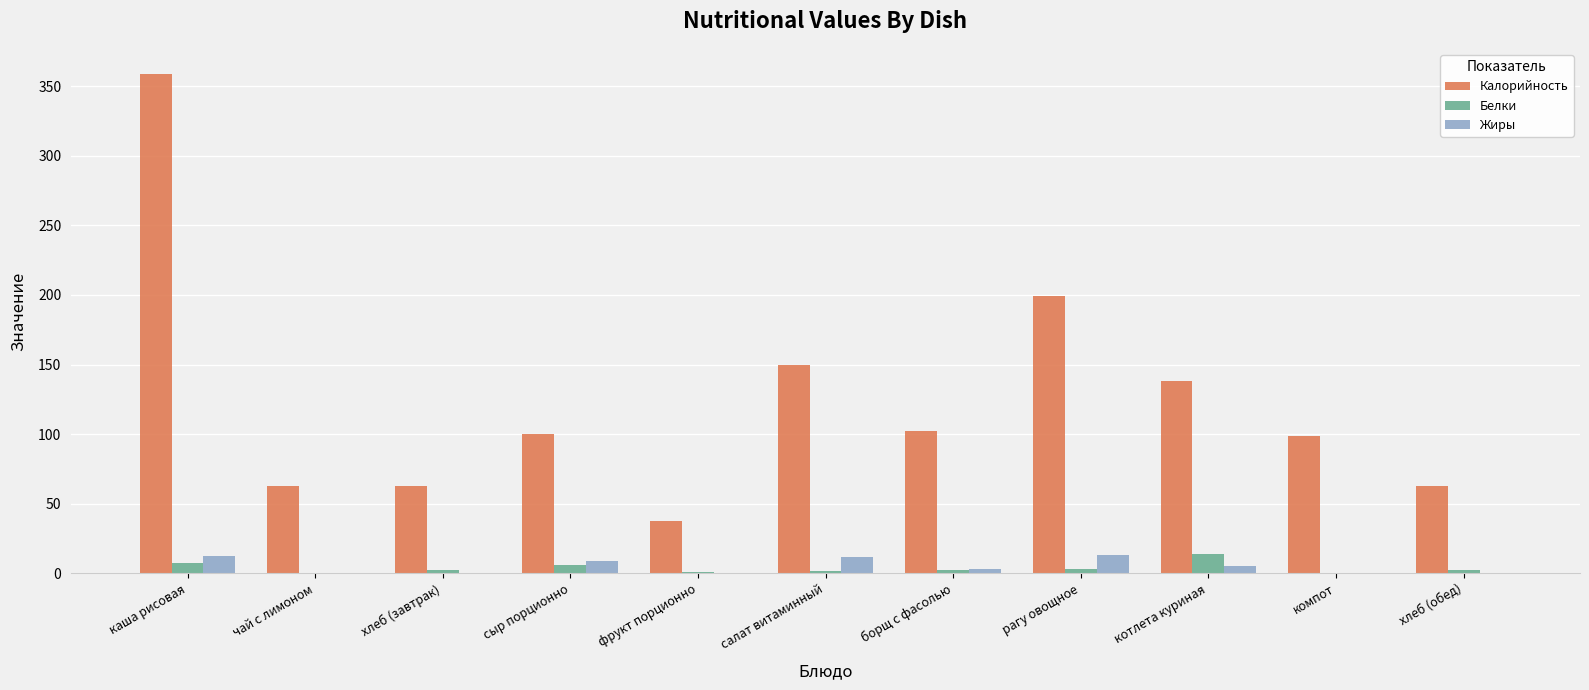

What is the sum of all Белки values?

38.8